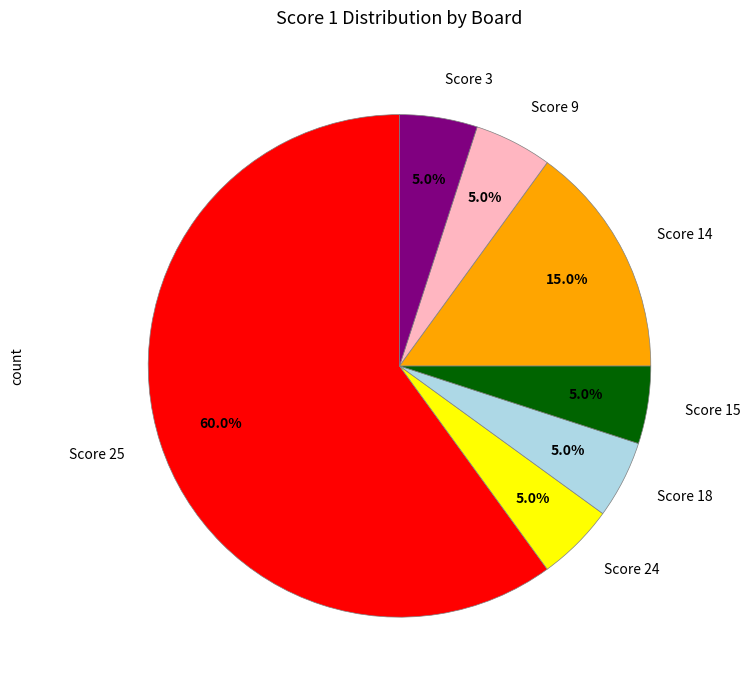

Does Score 24 represent more than half of the total?

No